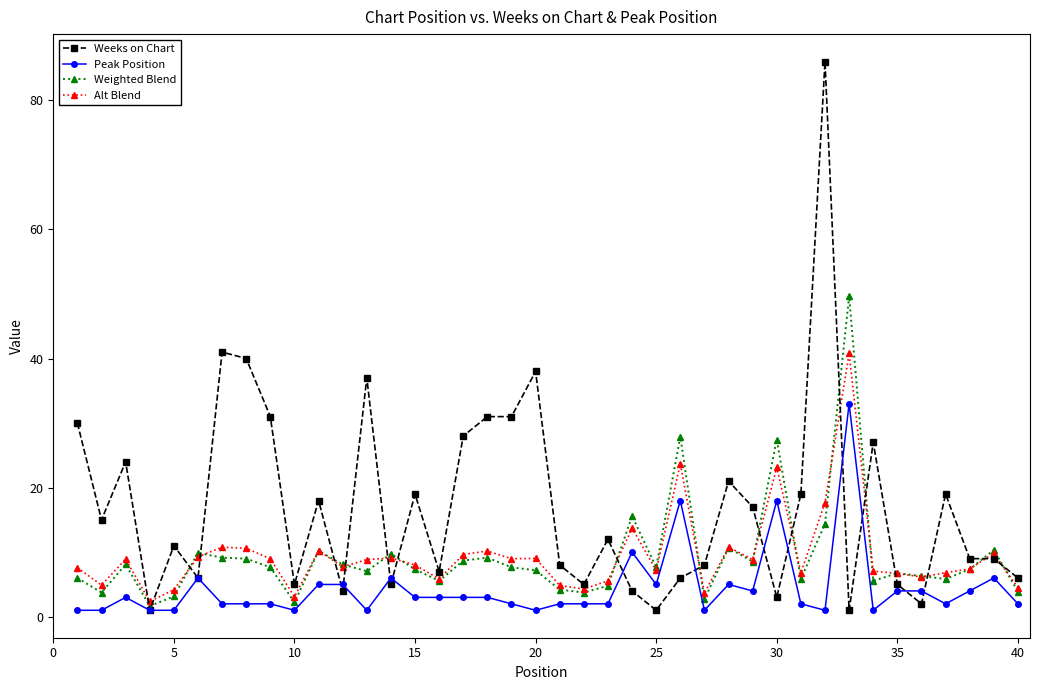

True or false: Peak Position has more than 0 interior local peaks.

True